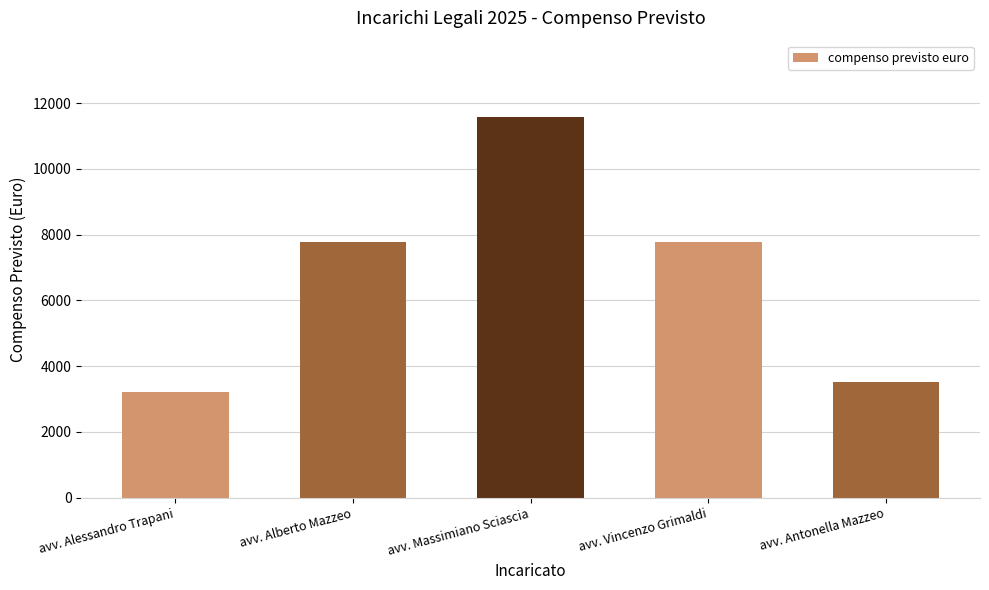

What is the label of the 5th bar from the right?

avv. Alessandro Trapani